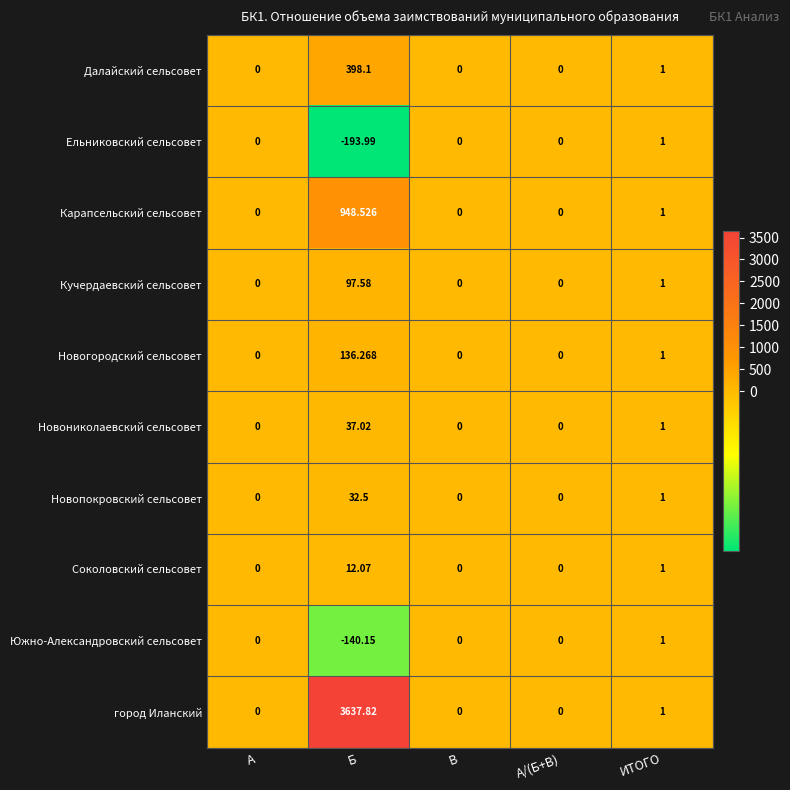

How many distinct data groups are displayed?

10